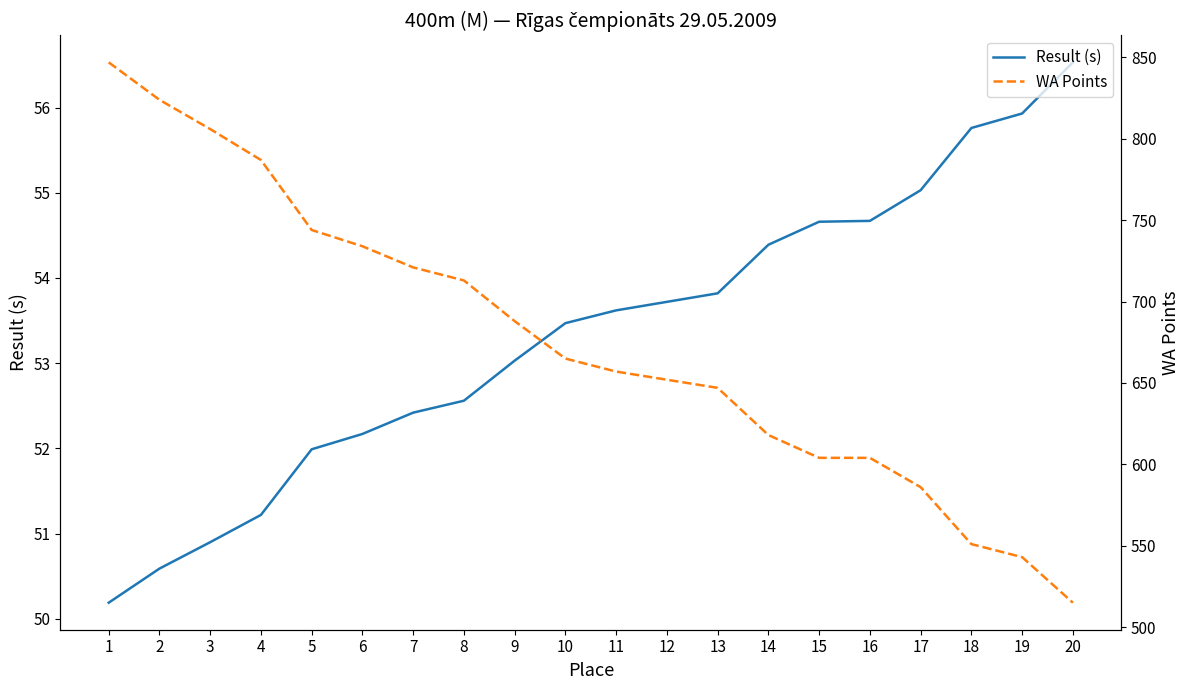

Reading left to right, list all the values displayed in this chart.

Result (s): 1=50.2	2=50.6	3=50.9	4=51.2	5=52.0	6=52.2	7=52.4	8=52.6	9=53.0	10=53.5	11=53.6	12=53.7	13=53.8	14=54.4	15=54.7	16=54.7	17=55.0	18=55.8	19=55.9	20=56.5
WA Points: 1=847.0	2=824.0	3=806.0	4=787.0	5=744.0	6=734.0	7=721.0	8=713.0	9=688.0	10=665.0	11=657.0	12=652.0	13=647.0	14=618.0	15=604.0	16=604.0	17=586.0	18=551.0	19=543.0	20=515.0